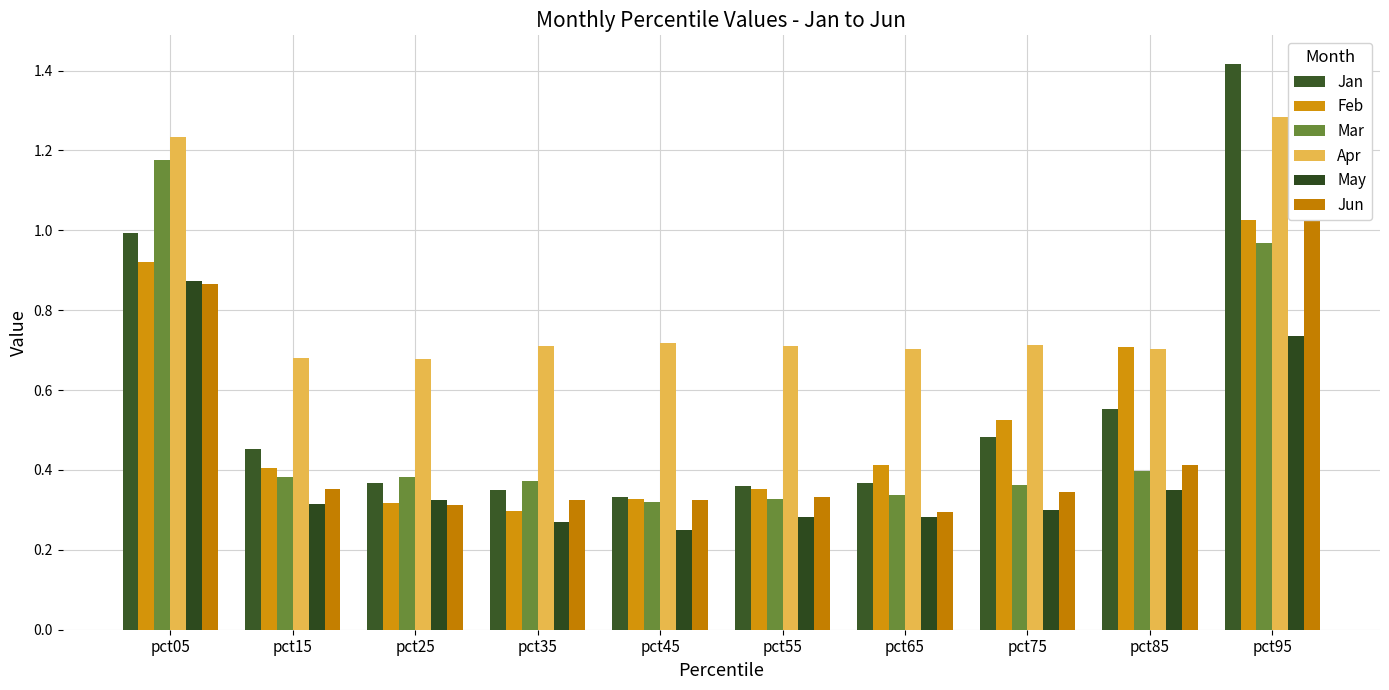

Reading right to left, what are all the values shown in this chart?

Jan: pct95=1.4	pct85=0.6	pct75=0.5	pct65=0.4	pct55=0.4	pct45=0.3	pct35=0.3	pct25=0.4	pct15=0.5	pct05=1.0
Feb: pct95=1.0	pct85=0.7	pct75=0.5	pct65=0.4	pct55=0.4	pct45=0.3	pct35=0.3	pct25=0.3	pct15=0.4	pct05=0.9
Mar: pct95=1.0	pct85=0.4	pct75=0.4	pct65=0.3	pct55=0.3	pct45=0.3	pct35=0.4	pct25=0.4	pct15=0.4	pct05=1.2
Apr: pct95=1.3	pct85=0.7	pct75=0.7	pct65=0.7	pct55=0.7	pct45=0.7	pct35=0.7	pct25=0.7	pct15=0.7	pct05=1.2
May: pct95=0.7	pct85=0.4	pct75=0.3	pct65=0.3	pct55=0.3	pct45=0.2	pct35=0.3	pct25=0.3	pct15=0.3	pct05=0.9
Jun: pct95=1.2	pct85=0.4	pct75=0.3	pct65=0.3	pct55=0.3	pct45=0.3	pct35=0.3	pct25=0.3	pct15=0.4	pct05=0.9